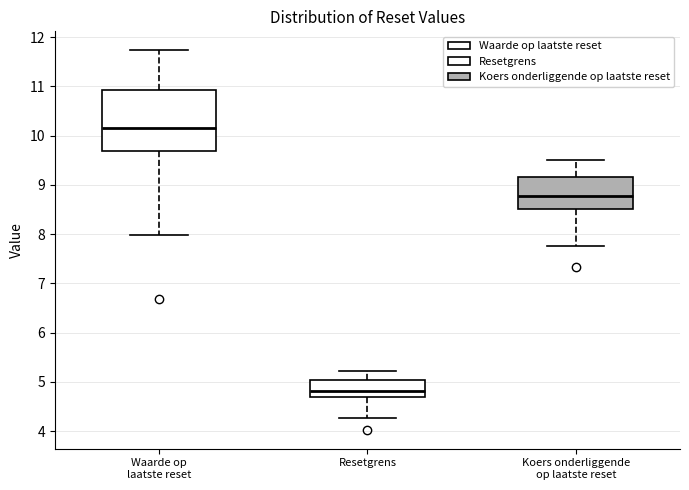

Where does the median line of the box for Waarde op laatste reset sit on the y-axis? The values are not printed on the chart, so give them approximately, as read against the axis.

10.2